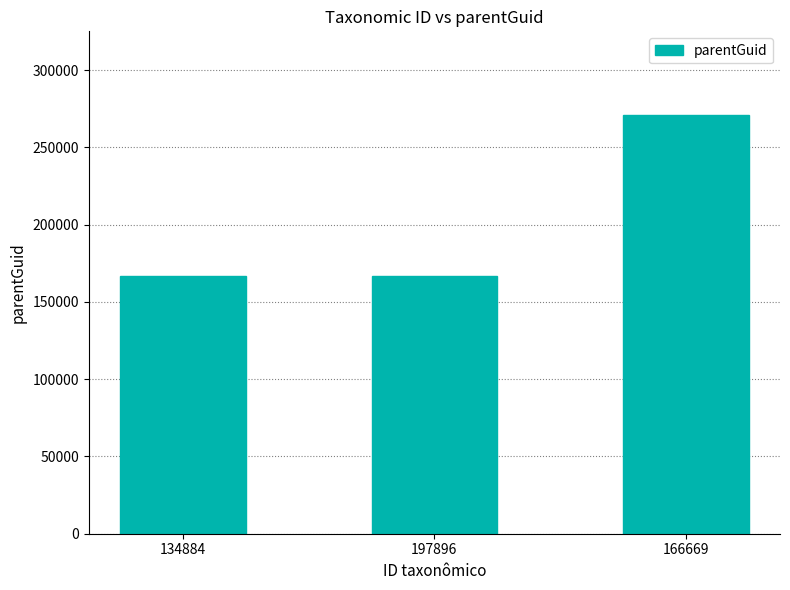

What is the value of the 2nd bar from the left?

166782